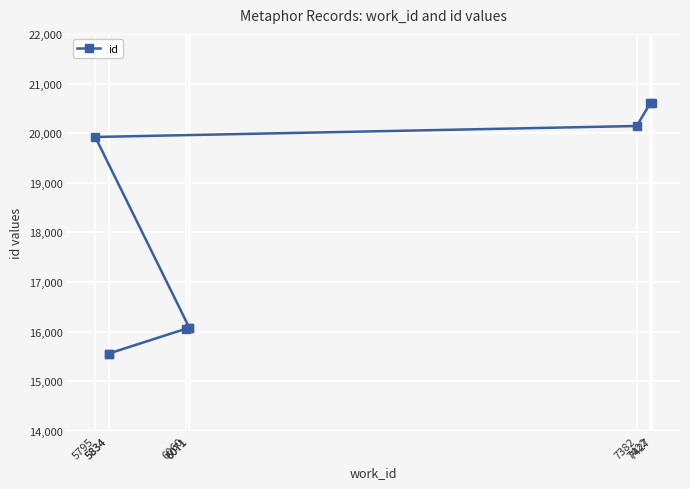

What is the sum of the values at 6060 and 6071?

32130